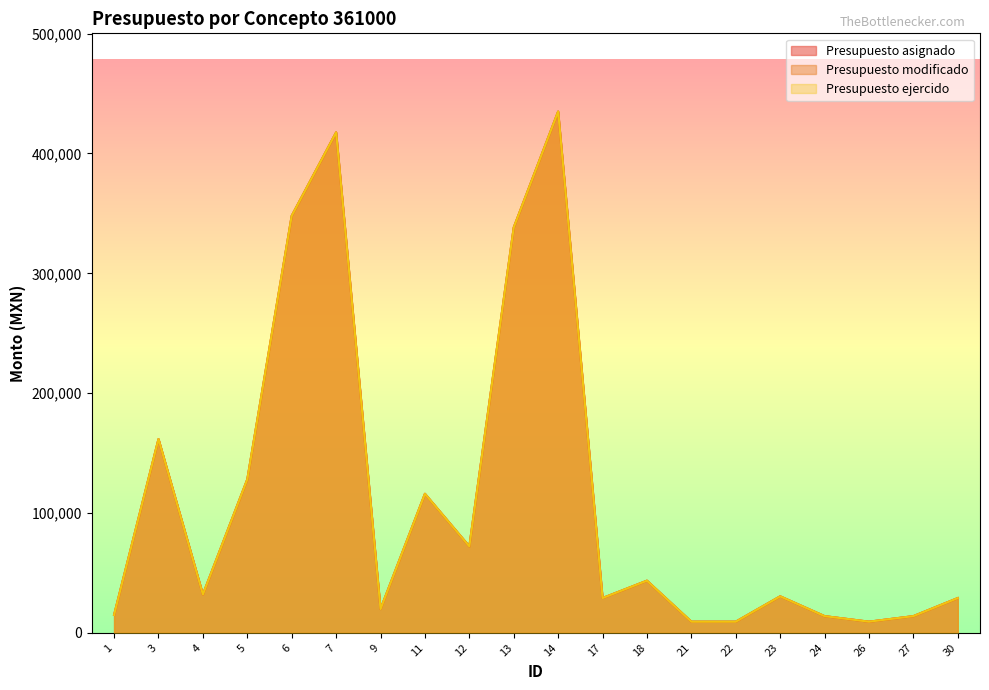

The Presupuesto ejercido series shows 14964.0 at 1. True or false?

True